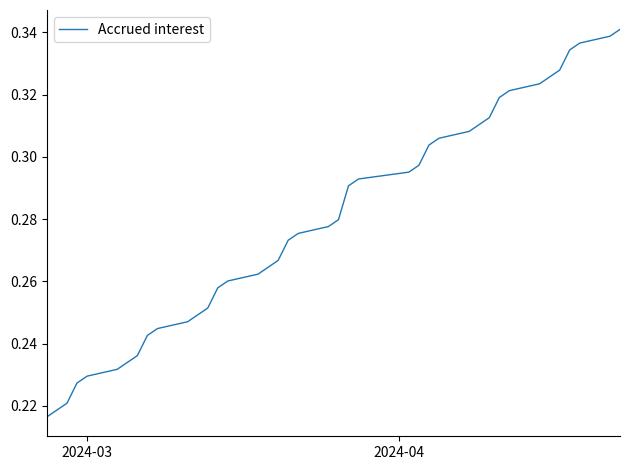

Is it true that the value at 12 is 0.5?

False